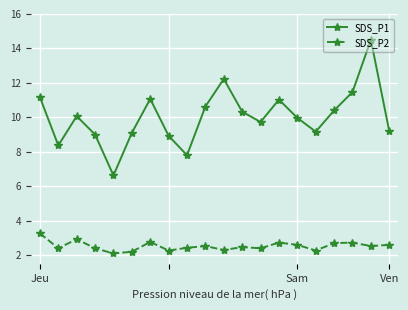

True or false: SDS_P1 and SDS_P2 cross at least once.

False